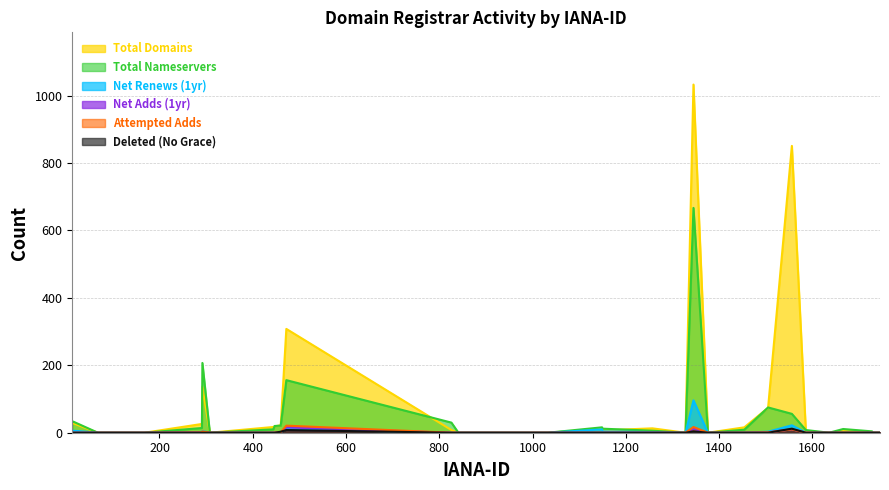

True or false: net-adds-1-yr and attempted-adds cross at least once.

False